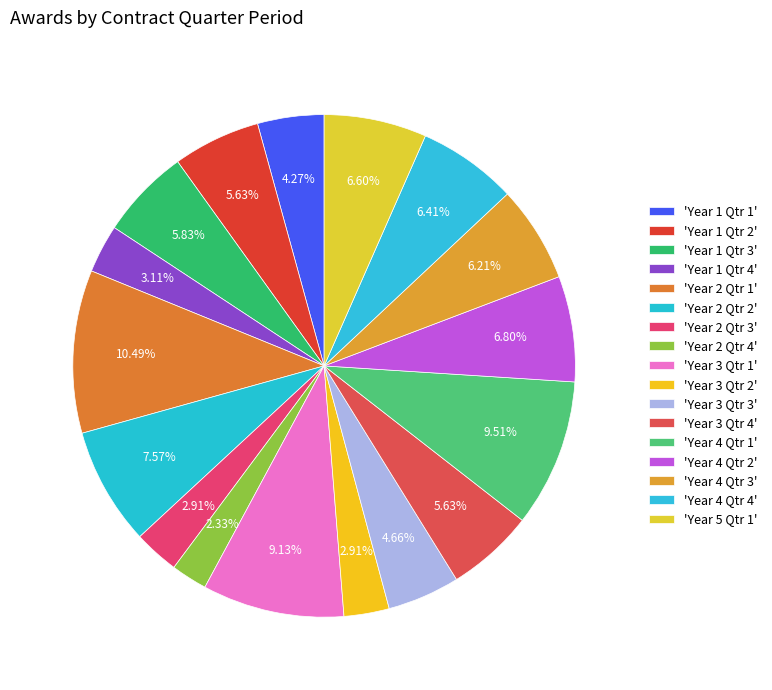

Does any single category account for the majority?

No